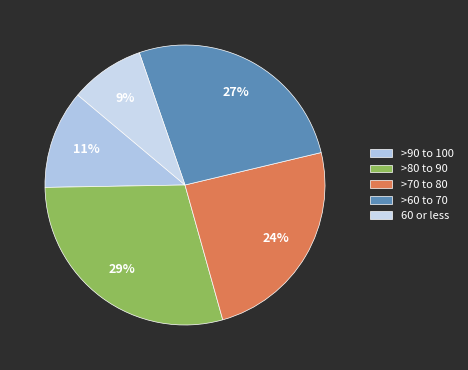

What is the total percentage of >80 to 90 and >70 to 80?

53.4%